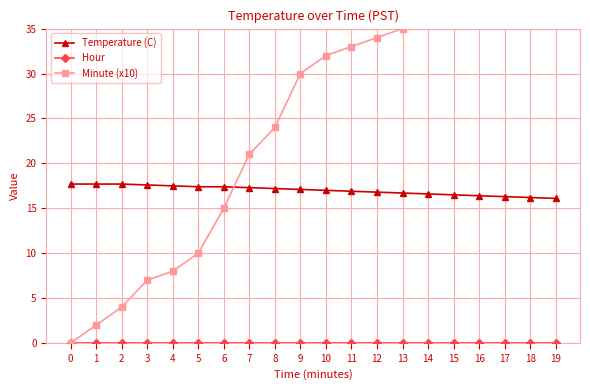

True or false: Minute (x10) and Temperature (C) intersect in this chart.

True